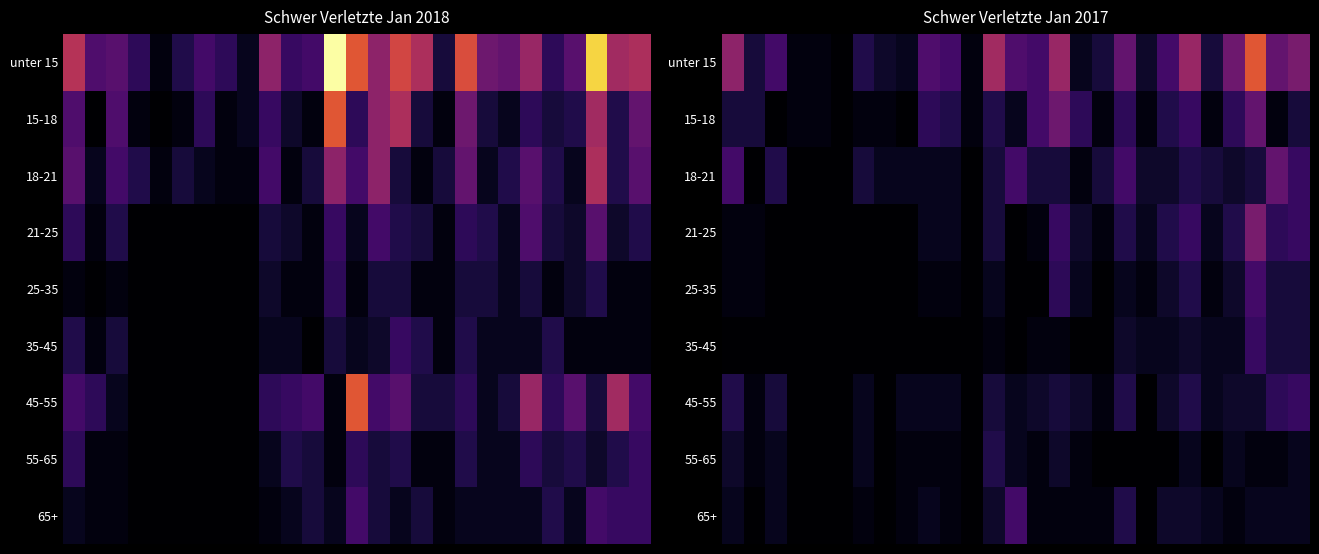

Which series has the largest total across all categories?

unter 15